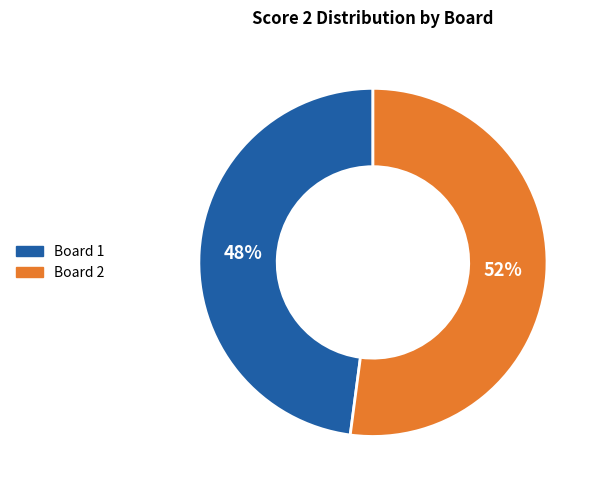

Is there any slice that represents more than half of the pie?

Yes